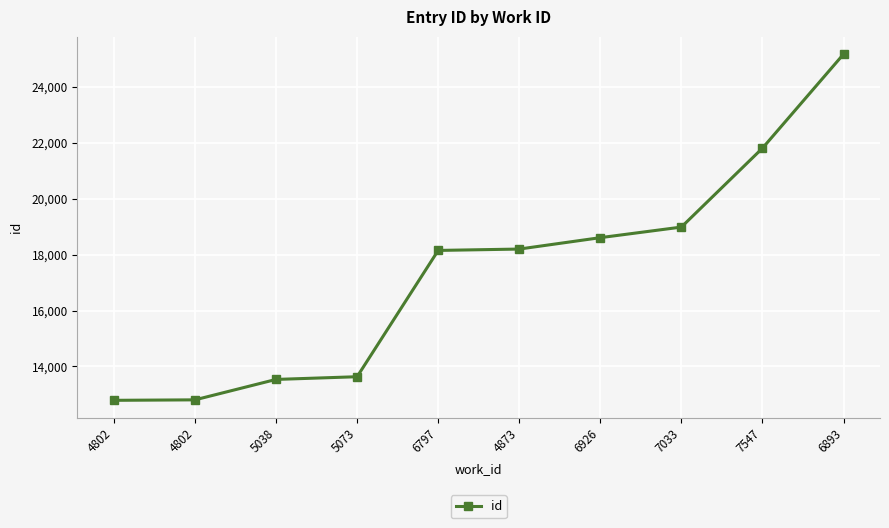

Reading left to right, list all the values displayed in this chart.

12787	12804	13535	13632	18153	18202	18610	18989	21813	25179